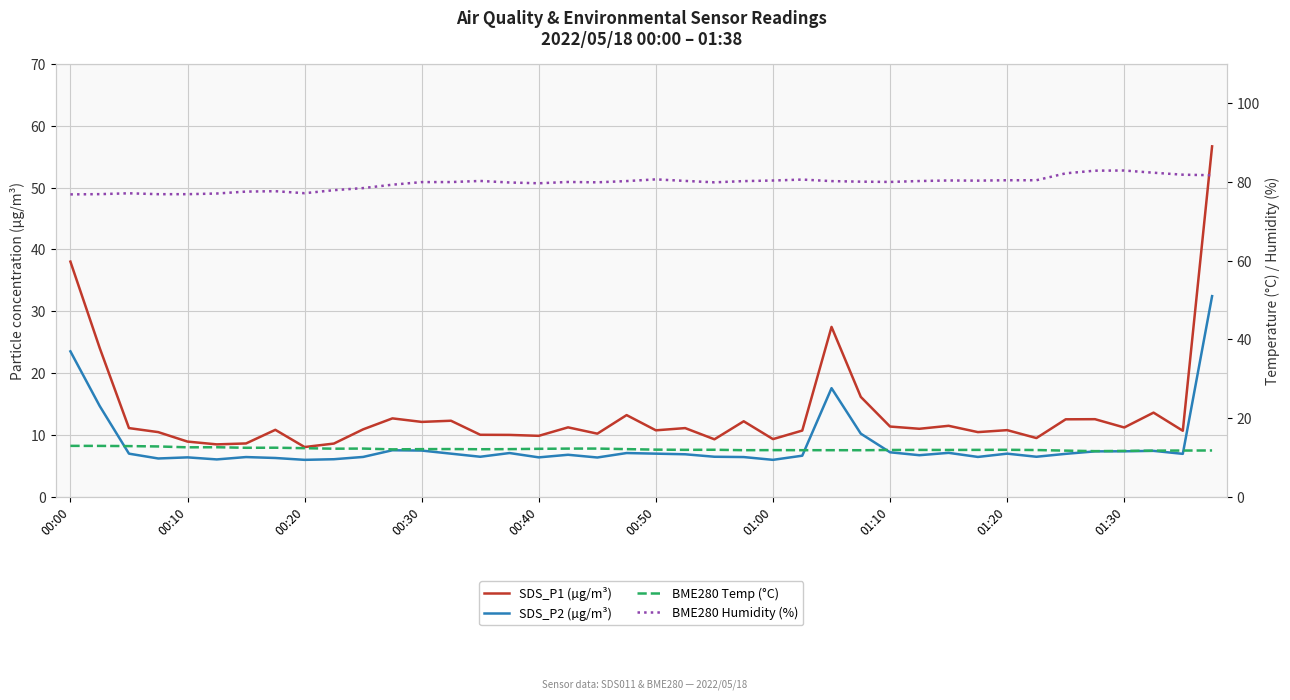

True or false: SDS_P1 (µg/m³) and SDS_P2 (µg/m³) cross at least once.

False